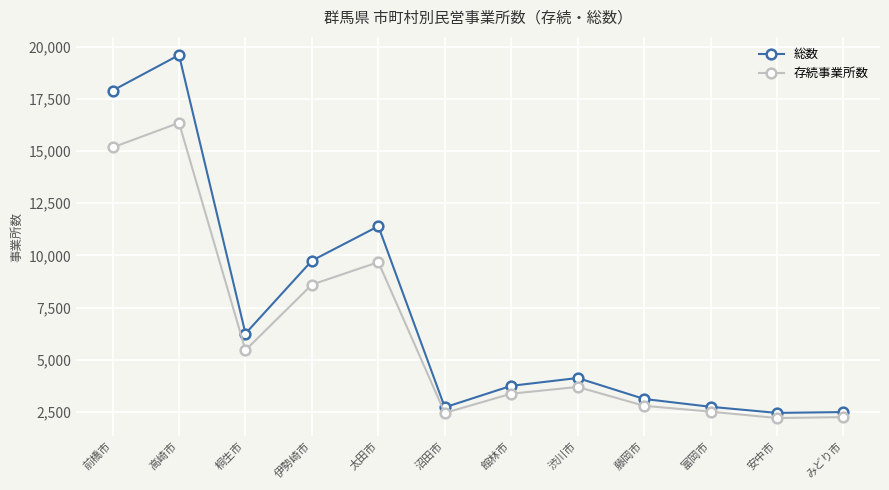

Where is the first local maximum for 総数?

高崎市